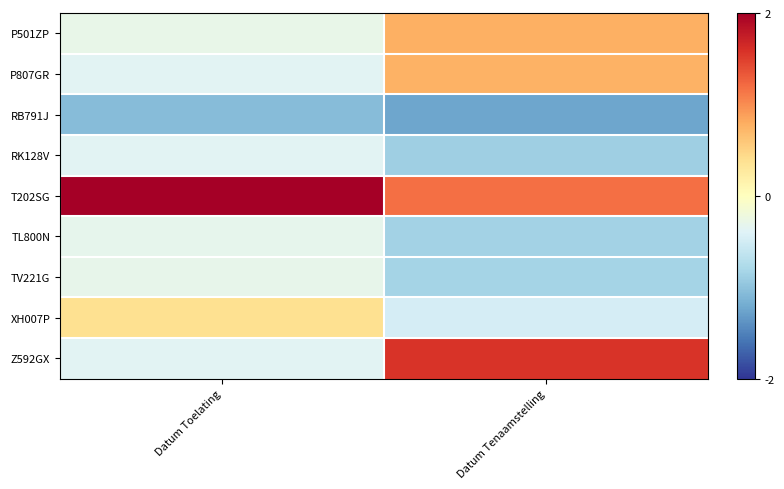

What is the smallest value displayed?

-1.2